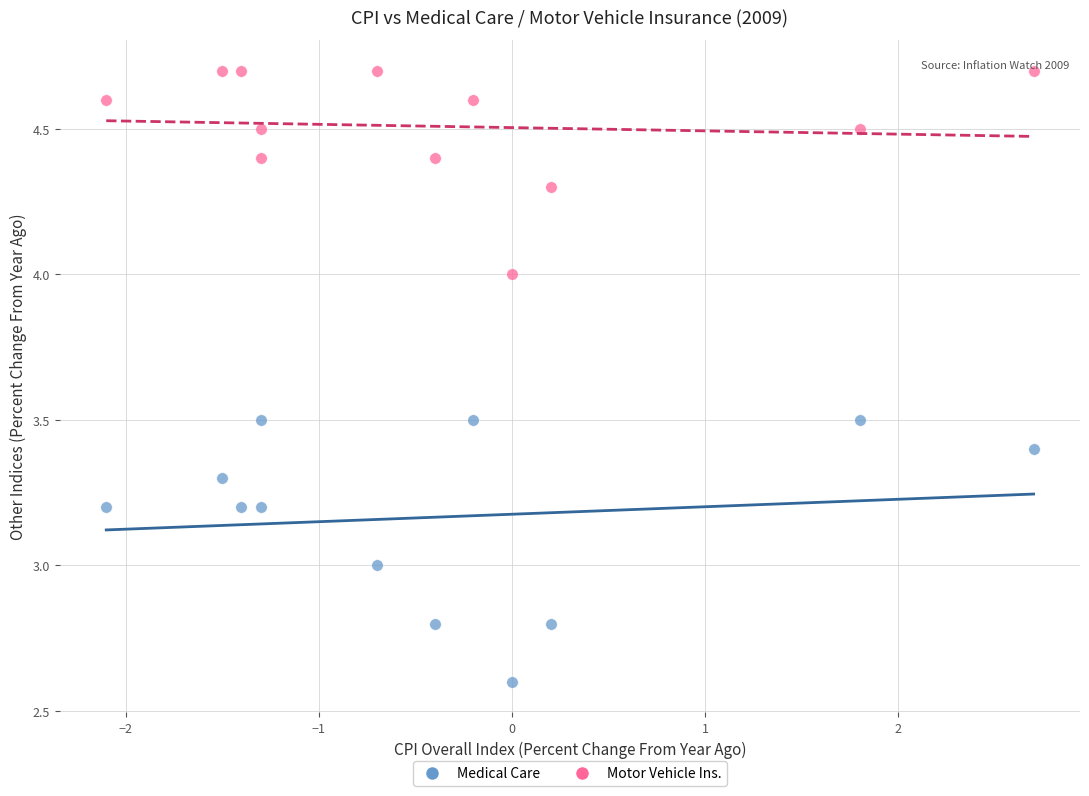

Across all data points, what is the range of Y values (max minus min)?

2.1